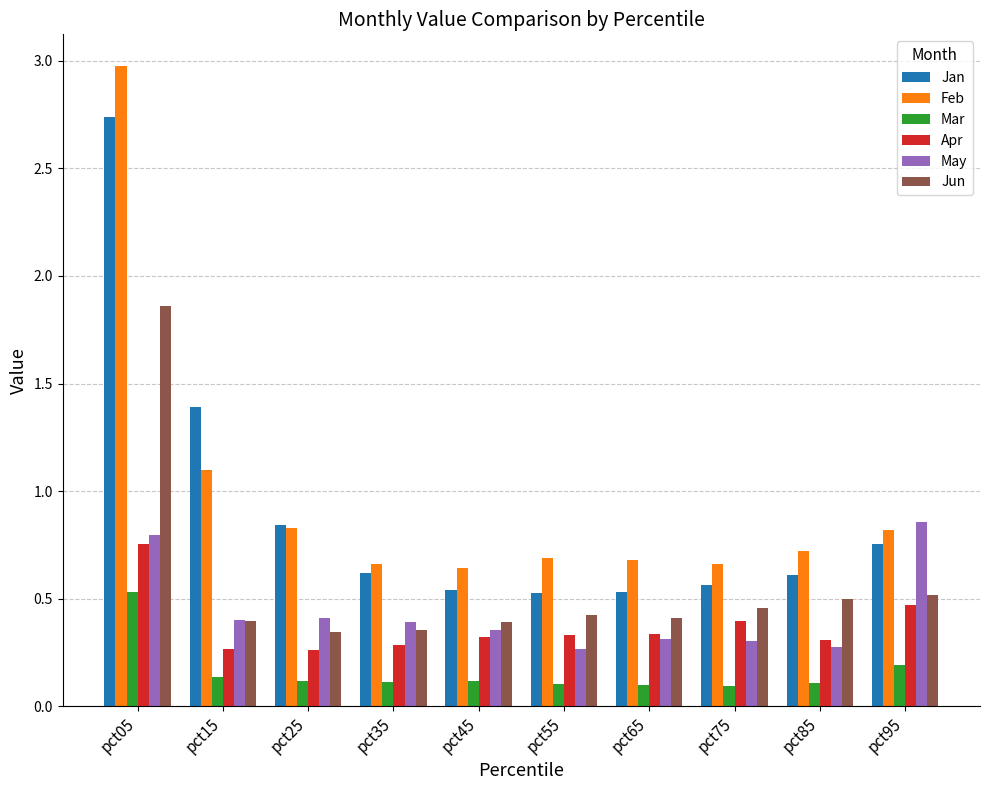

What is the maximum value shown in the chart?

3.0